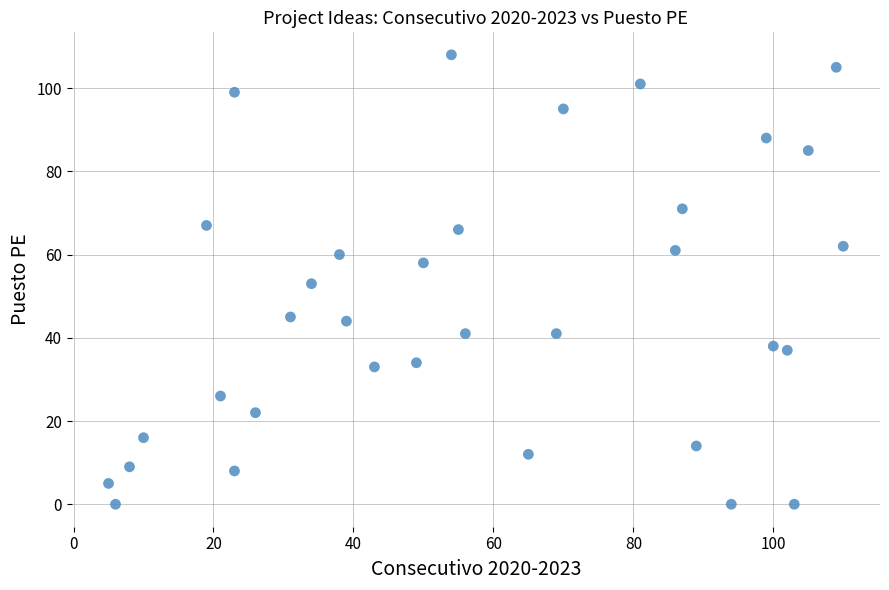

What is the range of Y values (max minus min)?

108